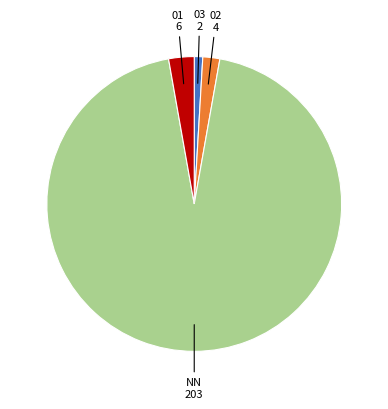

Count the number of slices in the pie.

4